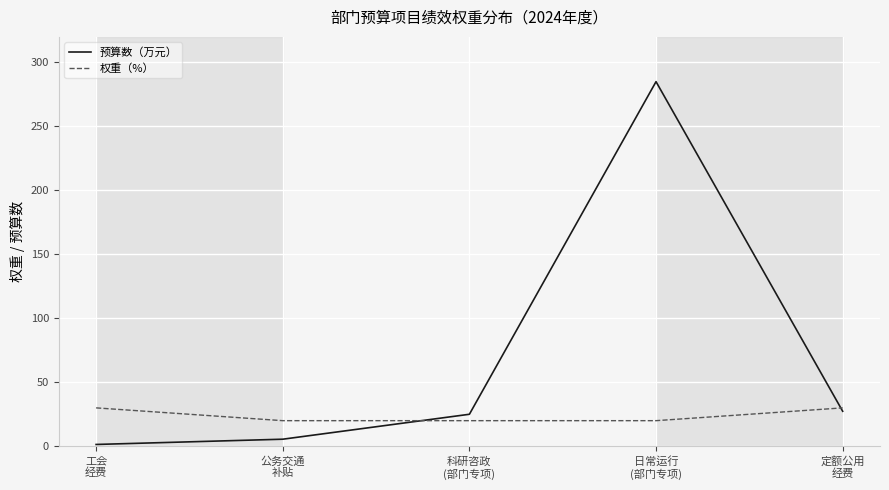

What is the average value of the 权重（%） series?

24.0